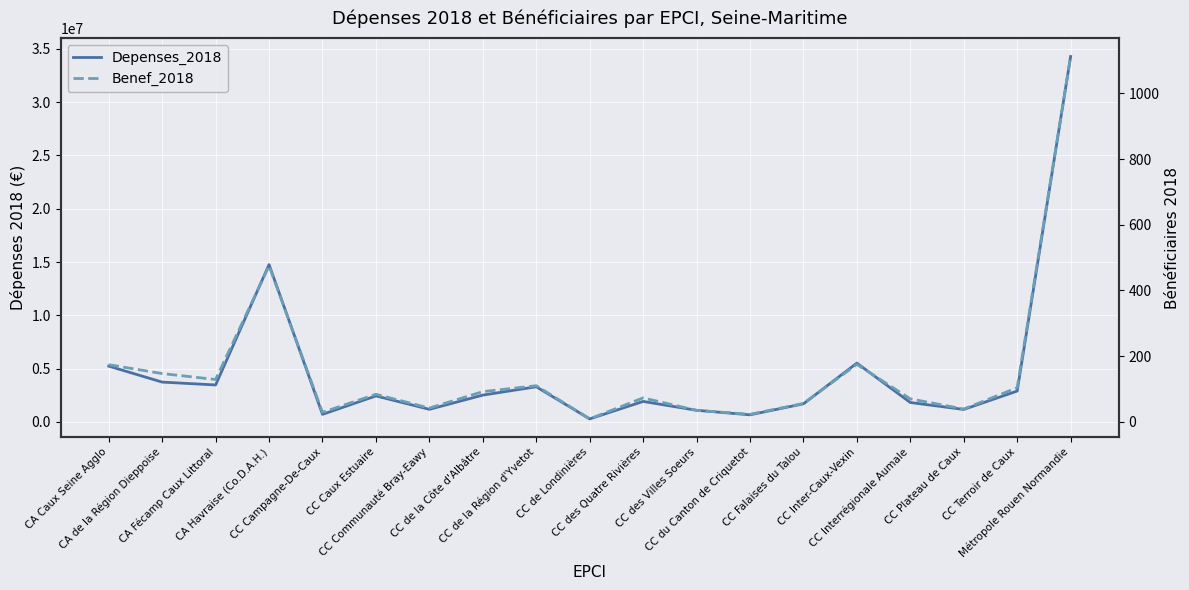

At which label does Depenses_2018 reach its minimum?

CC de Londinières